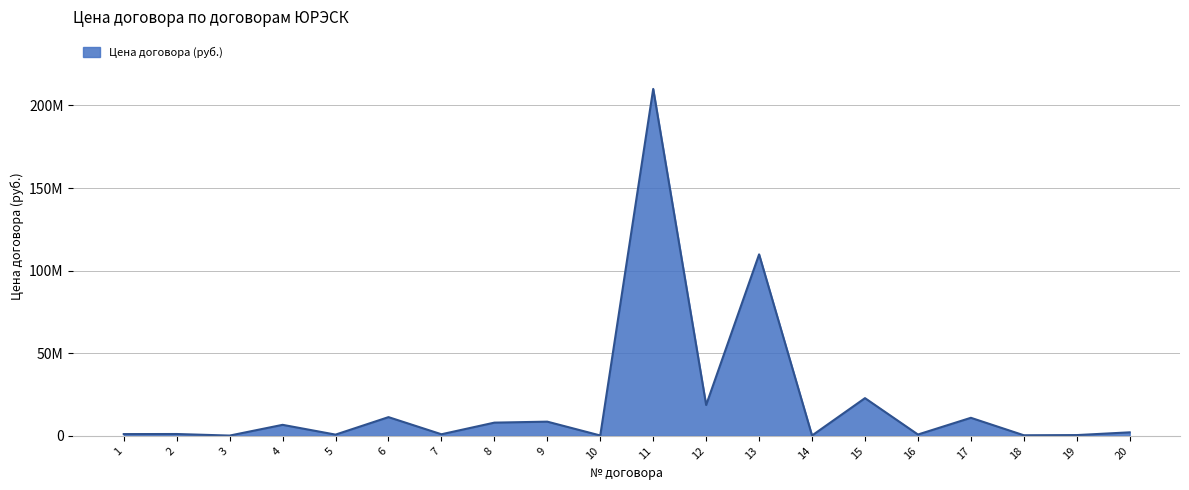

Does the chart display data point markers on the line(s)?

No